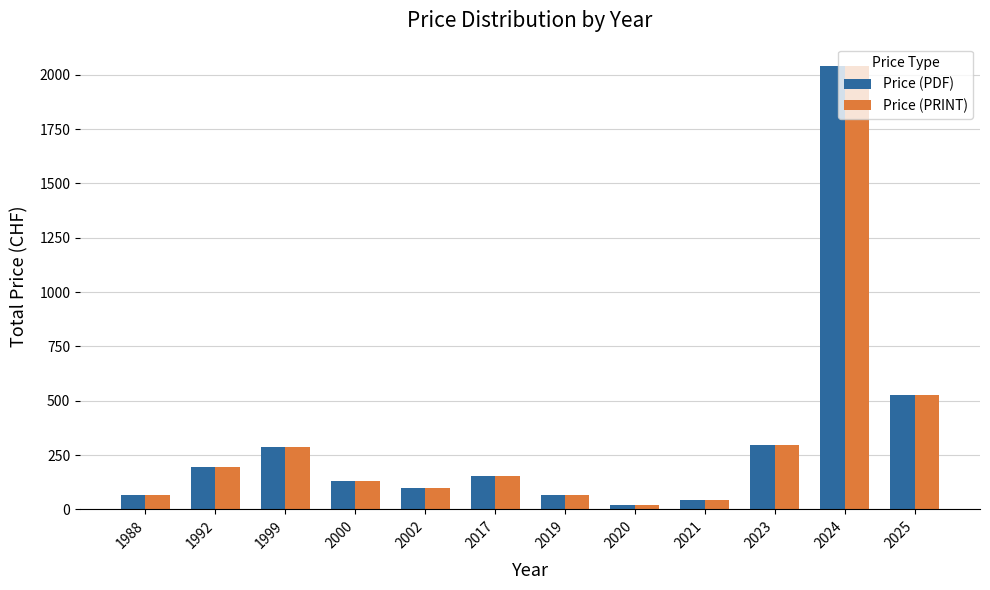

What is the sum of the Price (PRINT) values at 2024 and 2017?

2196